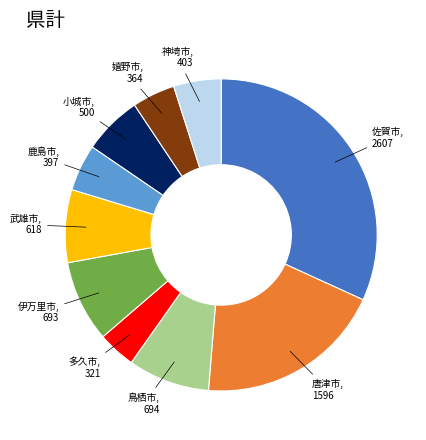

Is there a majority slice in this chart?

No